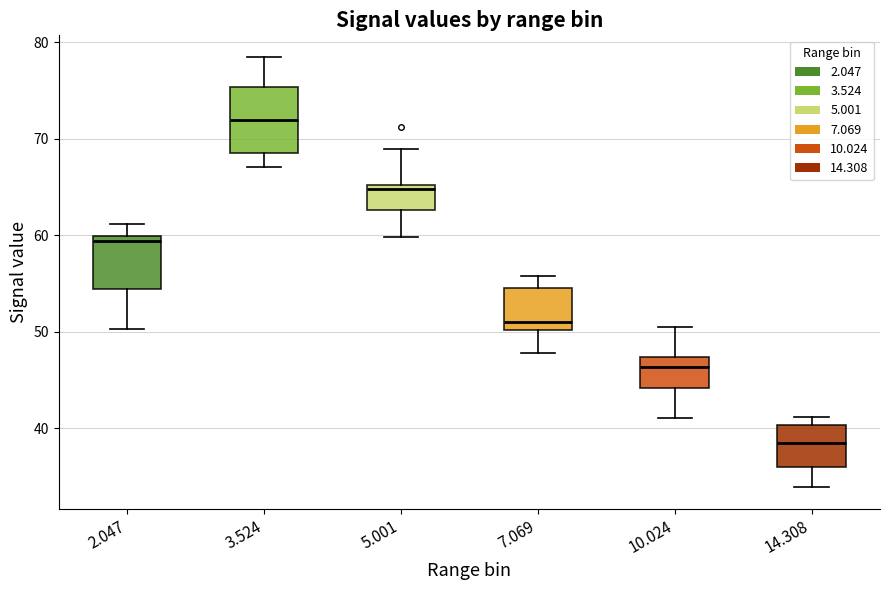

Which box has the highest median line?

3.524